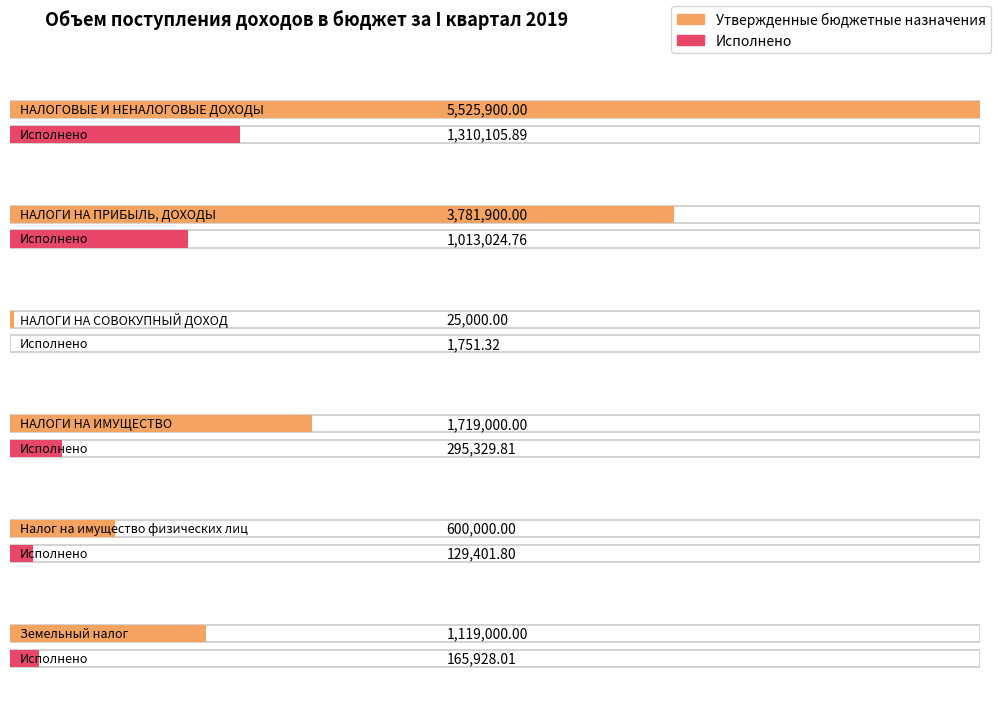

What is the maximum value shown in the chart?

5525900.0